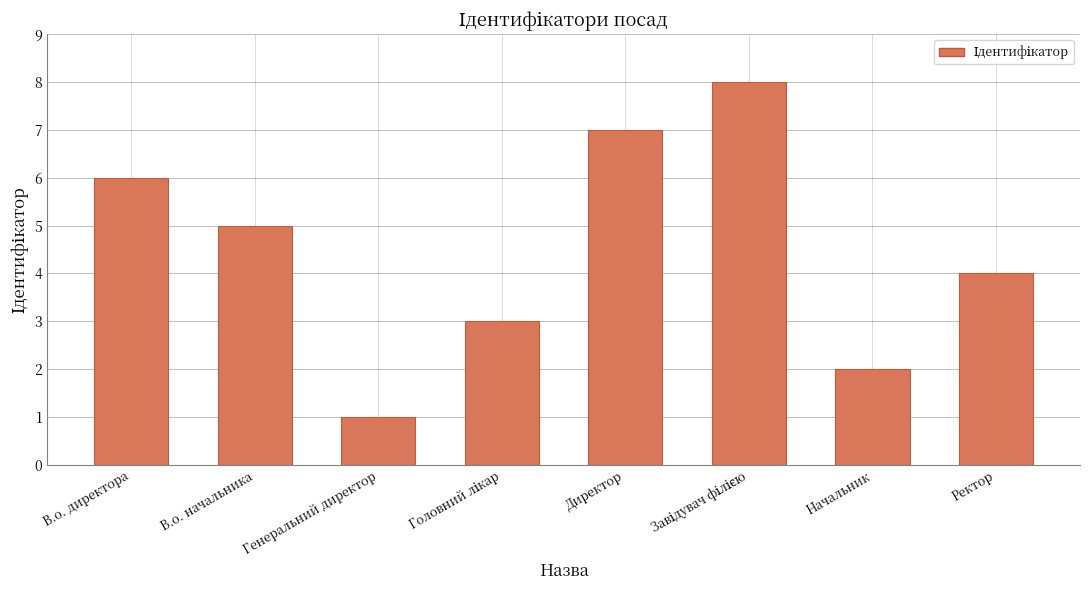

What is the sum of all values?

36